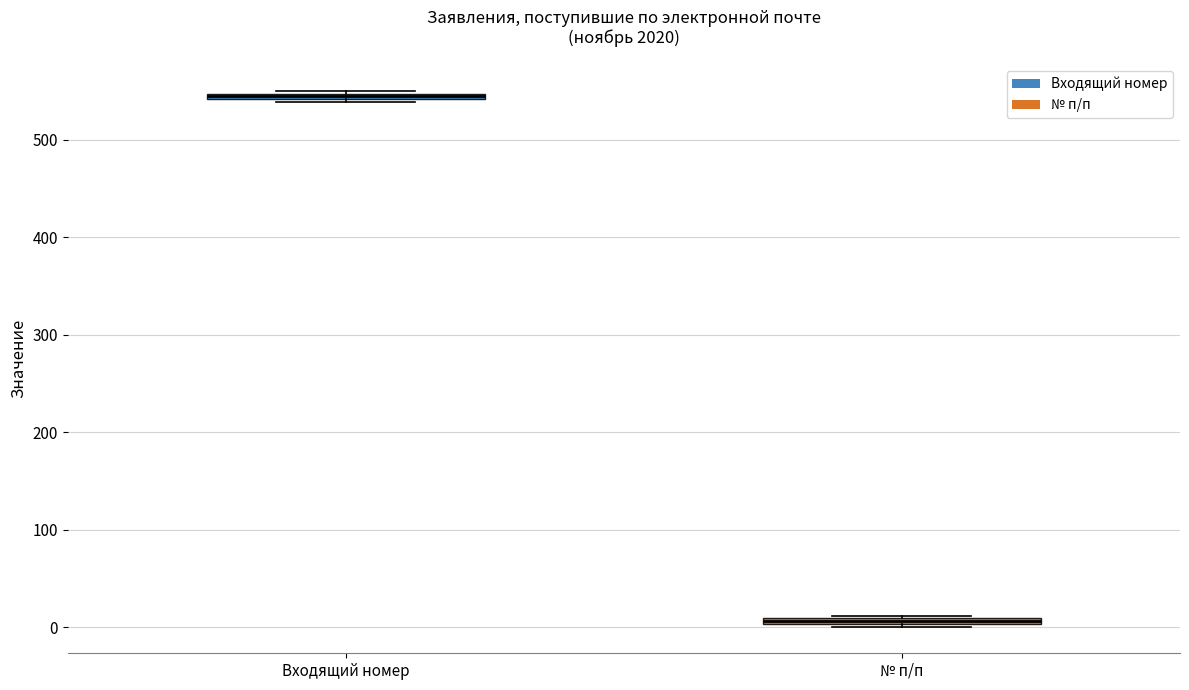

Which box has the highest median line?

Входящий номер